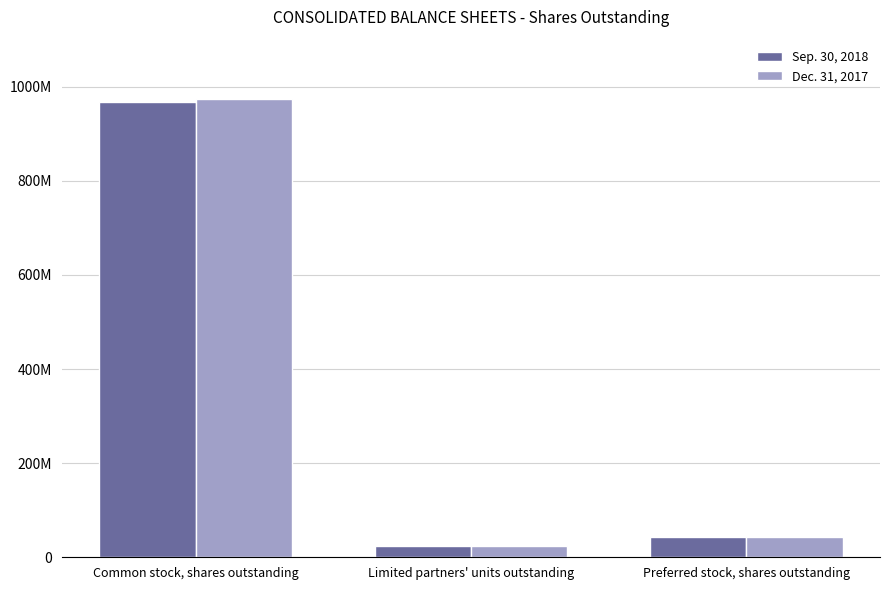

Which series has the largest total across all categories?

Dec. 31, 2017